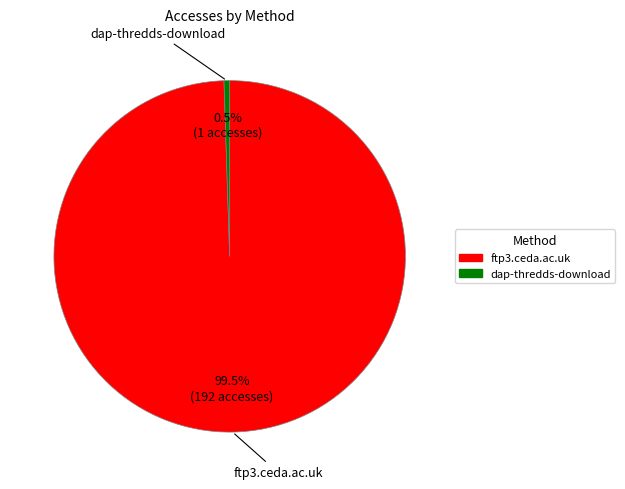

Which category accounts for the majority?

ftp3.ceda.ac.uk